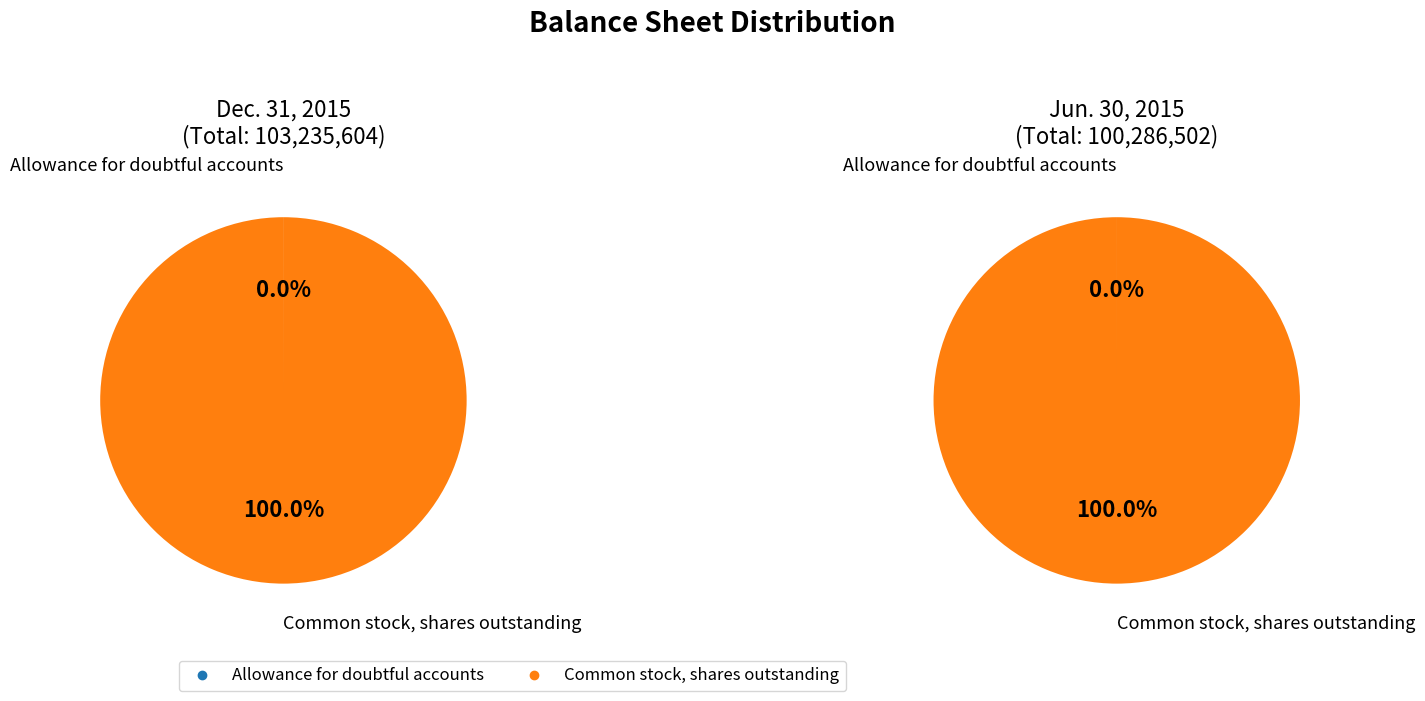

Combined, do Common stock, shares outstanding and Allowance for doubtful accounts account for over 50%?

Yes